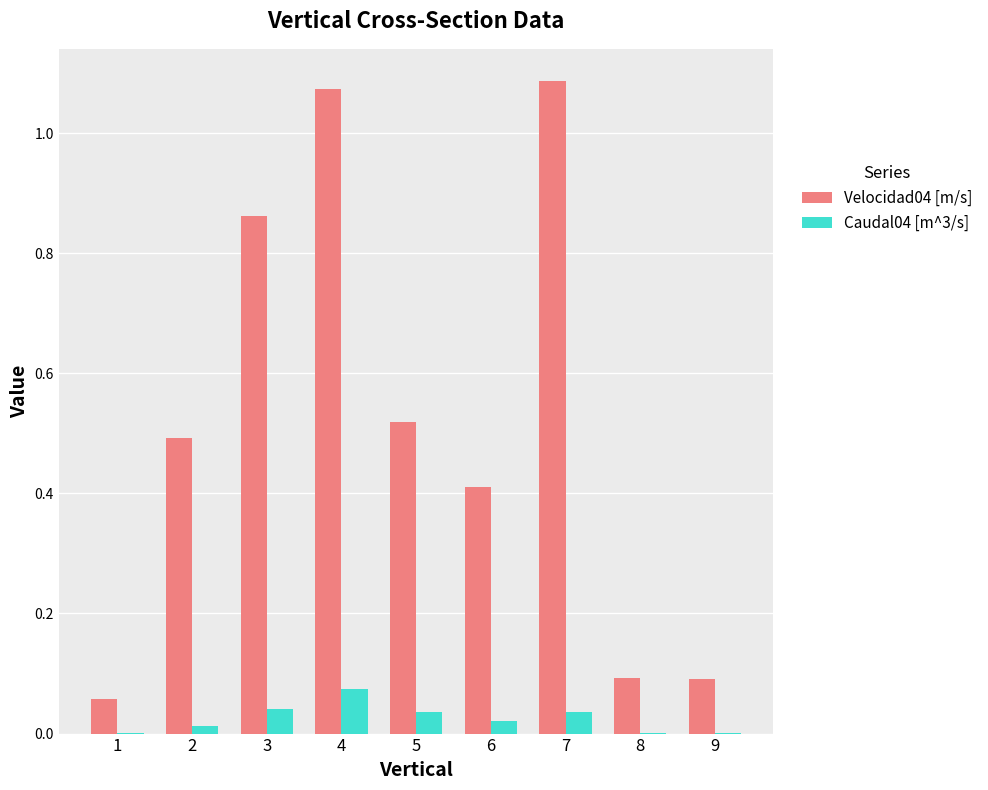

Count the number of categories in the chart.

9